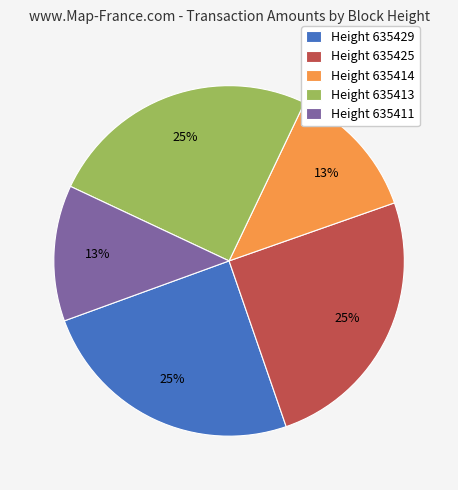

To the nearest percent, what is the combined percentage of Height 635413 and Height 635411?

38%